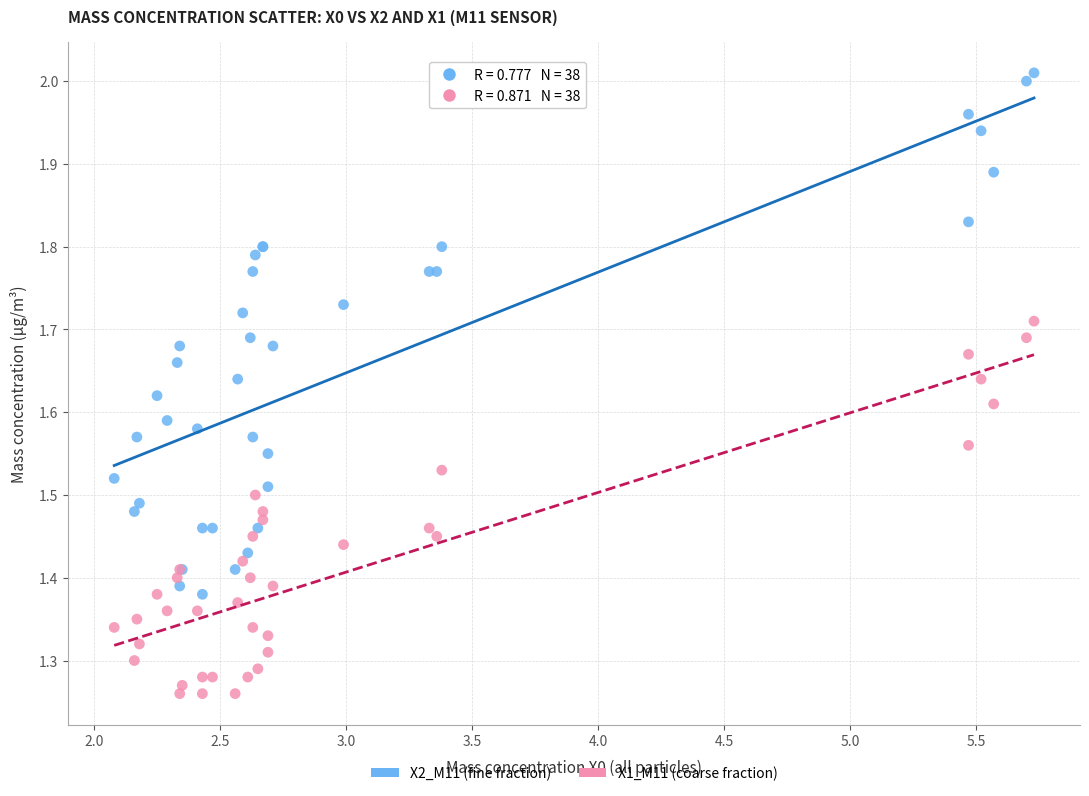

What is the X range (max minus min) for the scatter plot?

3.7